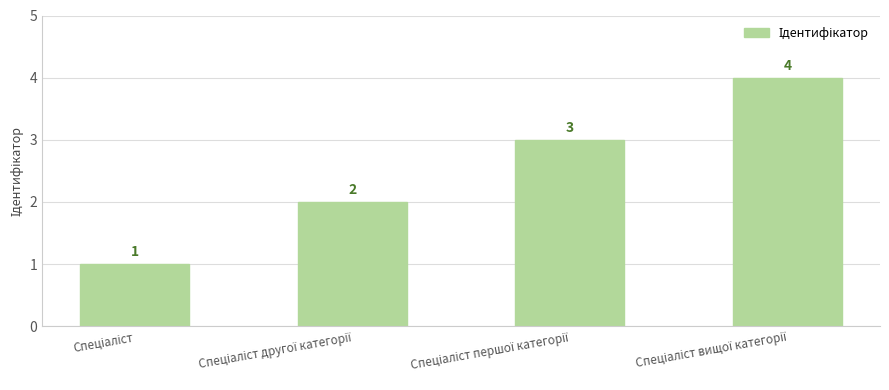

What is the value of the 3rd bar from the left?

3